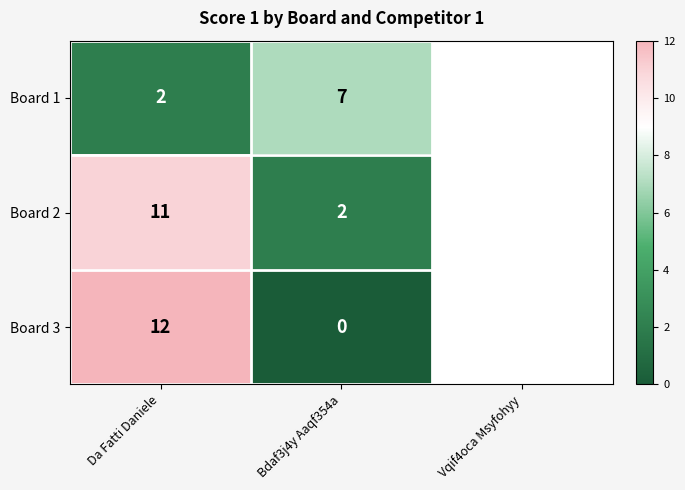

The value of Board 2 at Bdaf3j4y Aaqf354a is 3. True or false?

False